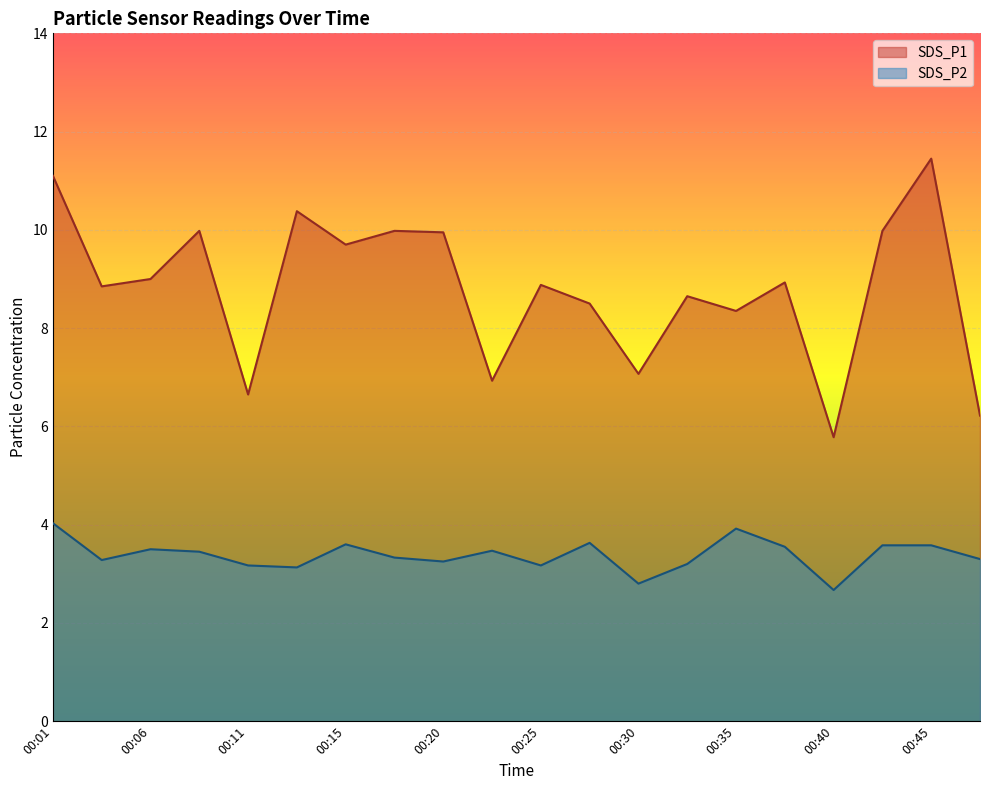

True or false: SDS_P2 and SDS_P1 intersect in this chart.

False